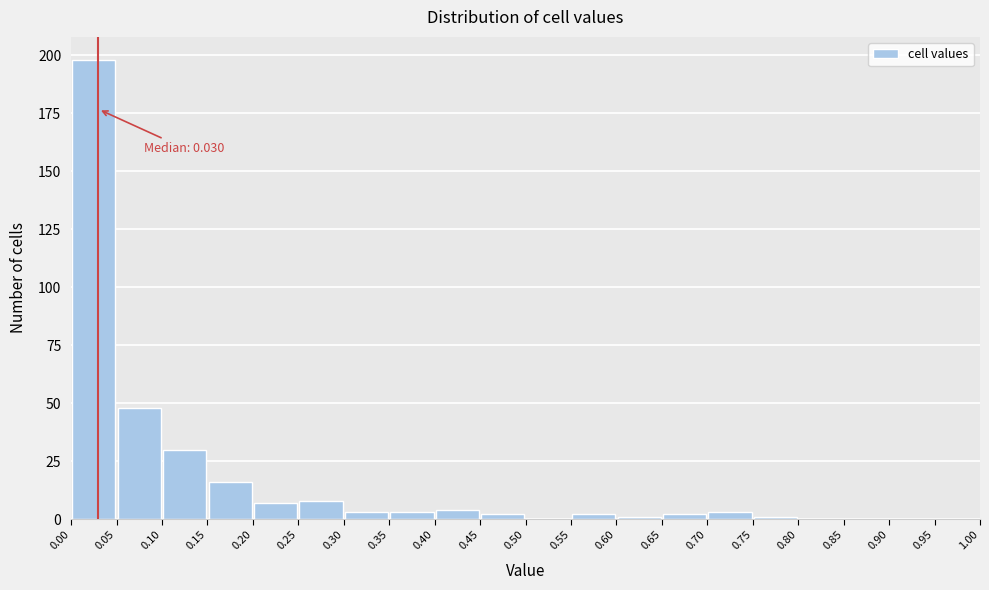

Which range on the x-axis has the tallest bar?

0.00 to 0.05